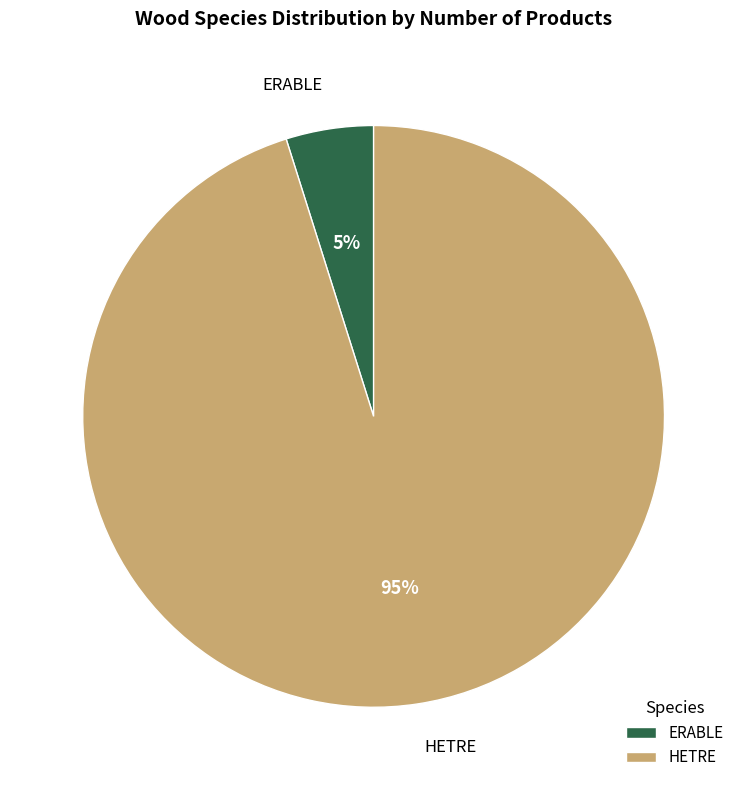

True or false: HETRE accounts for 95% of the total.

True